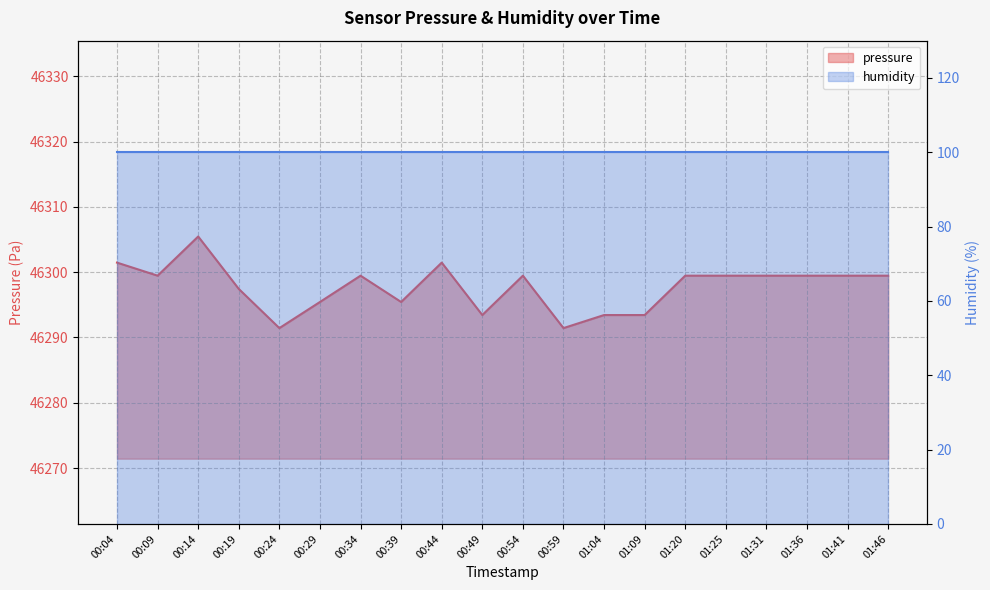

List the labels in order of value, largest first.

00:14, 00:04, 00:44, 00:09, 00:34, 00:54, 01:20, 01:25, 01:31, 01:36, 01:41, 01:46, 00:19, 00:29, 00:39, 00:49, 01:04, 01:09, 00:24, 00:59